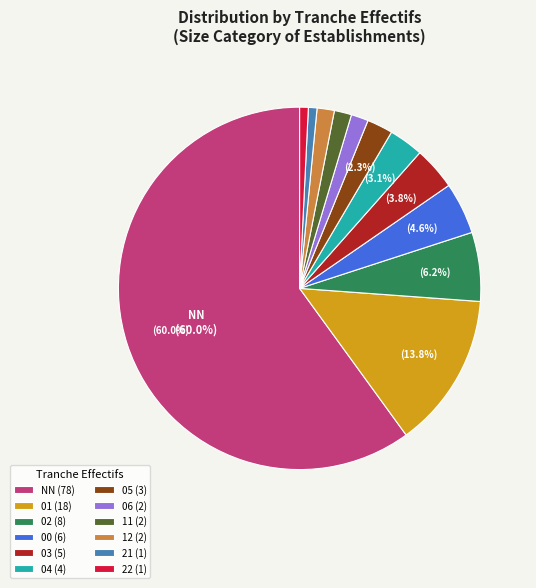

Which category accounts for the majority?

NN (78)